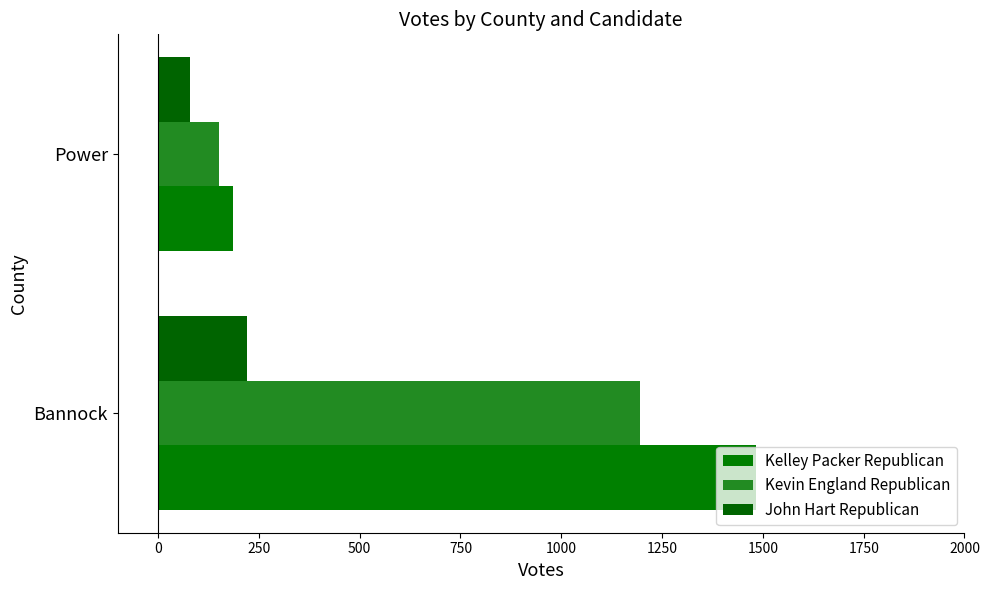

How many distinct data groups are displayed?

3